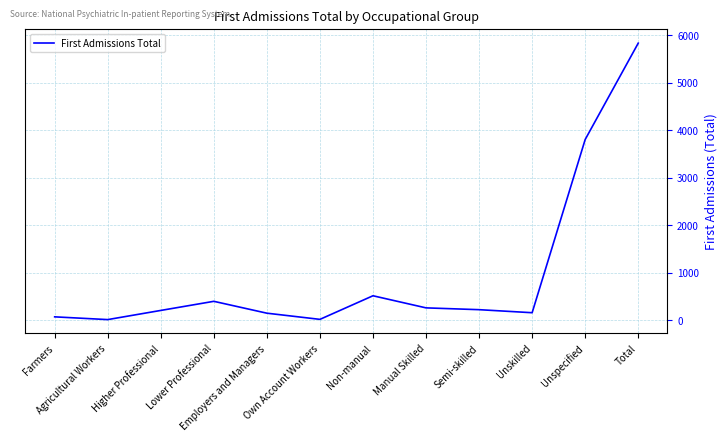

What is the sum of all values?

11676